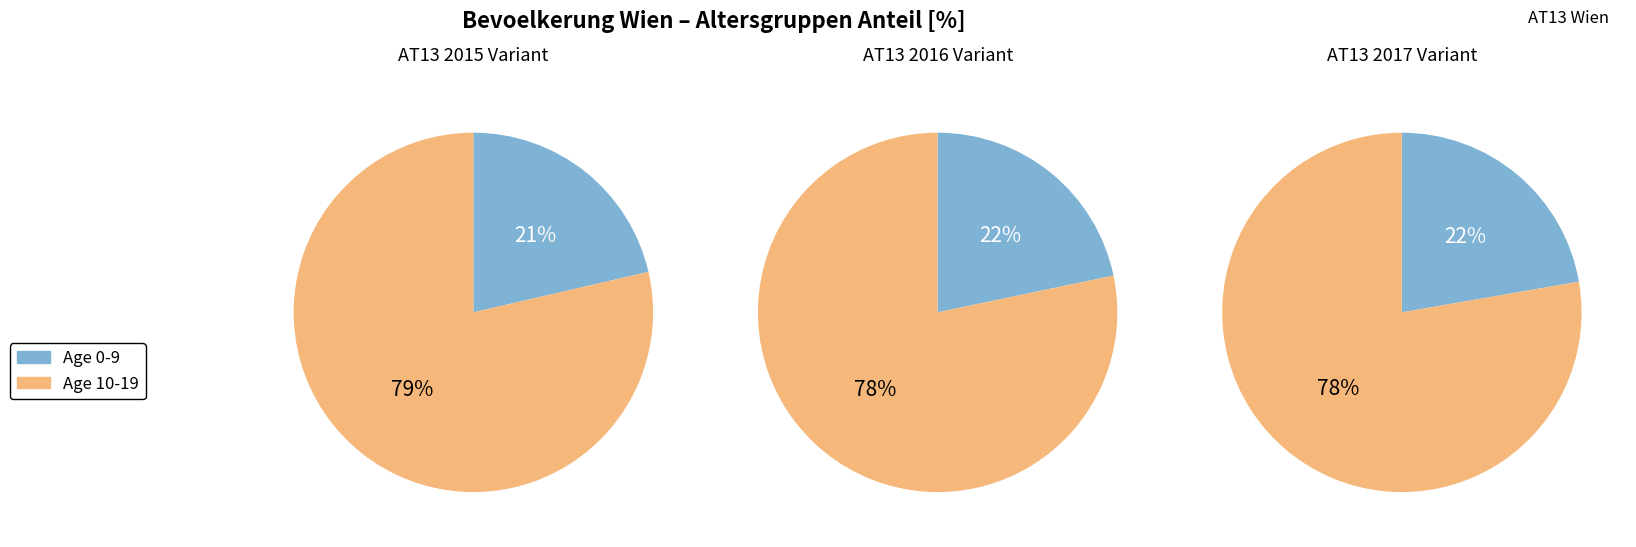

Does 14 account for over 50% of the chart?

No